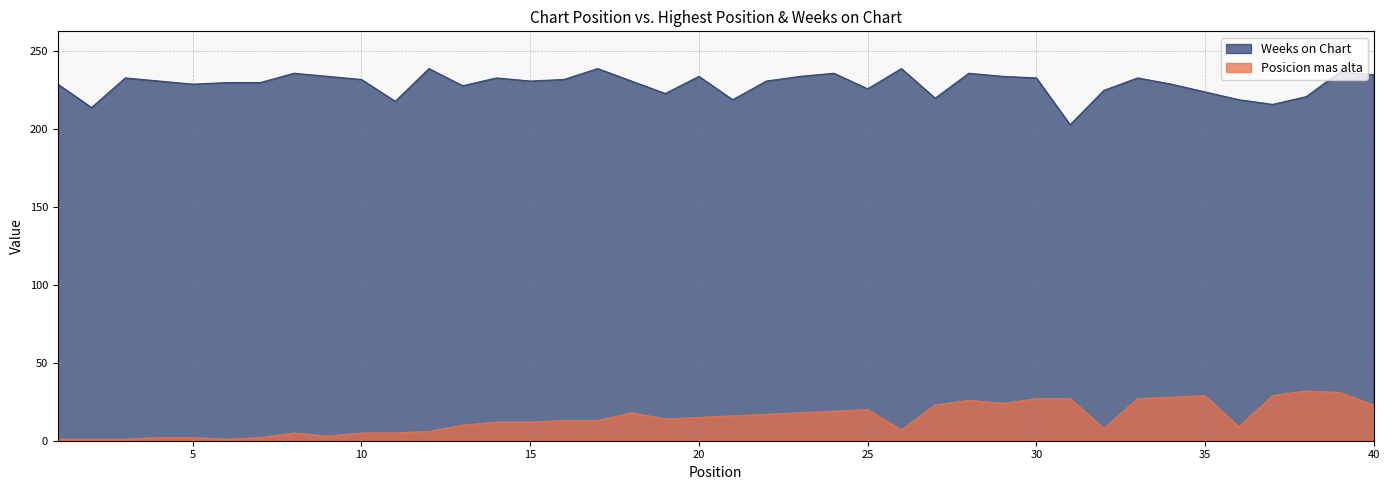

What is the difference between the maximum and minimum values in the Weeks on Chart series?

36